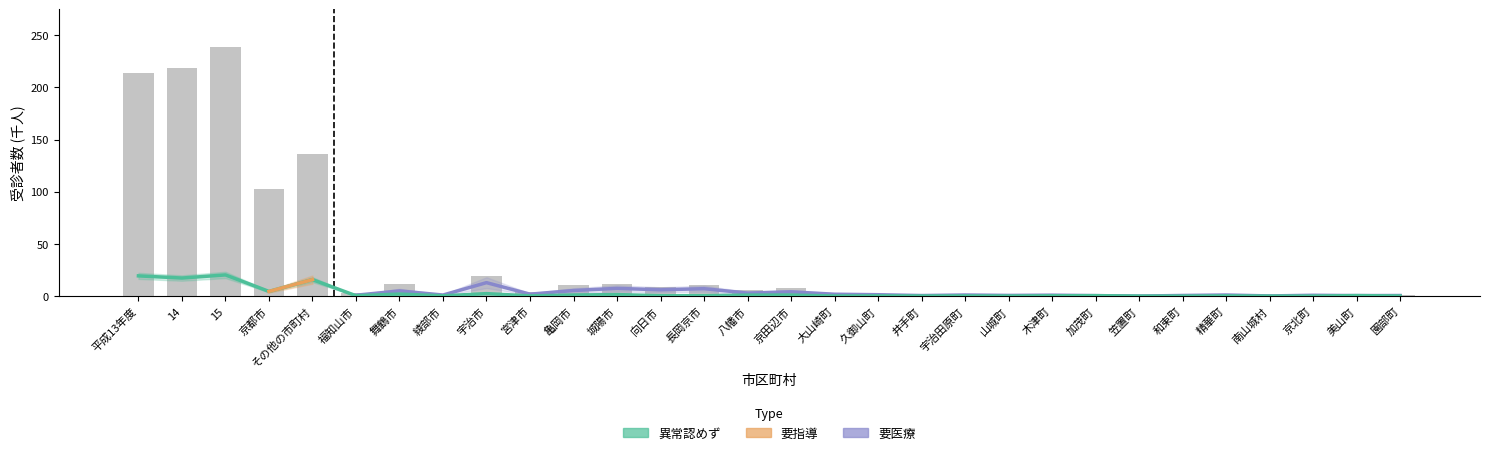

What is the difference between the second highest and second lowest values in the 異常認めず series?

19.4